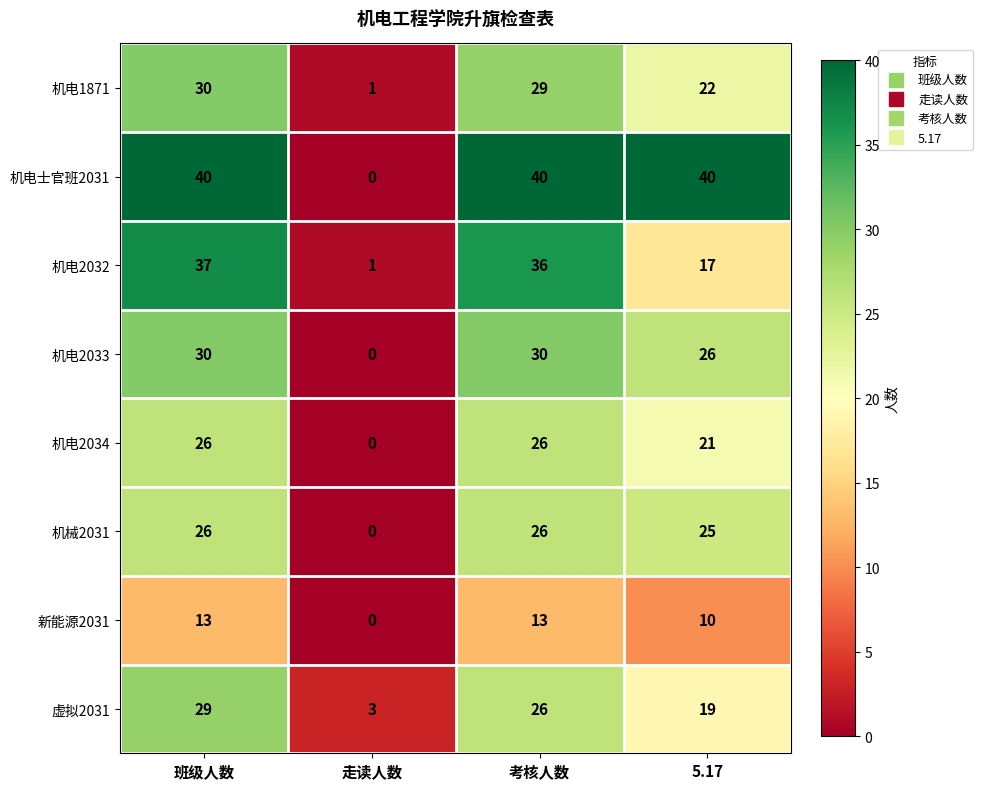

The value of 虚拟2031 at 走读人数 is 3. True or false?

True